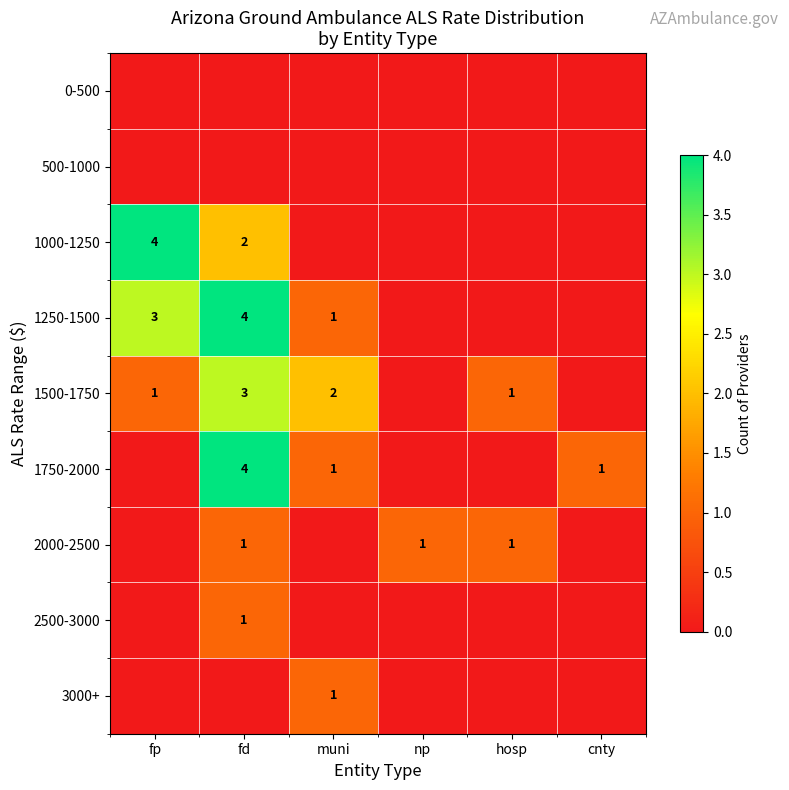

At which category is the sum across all series the highest?

fd